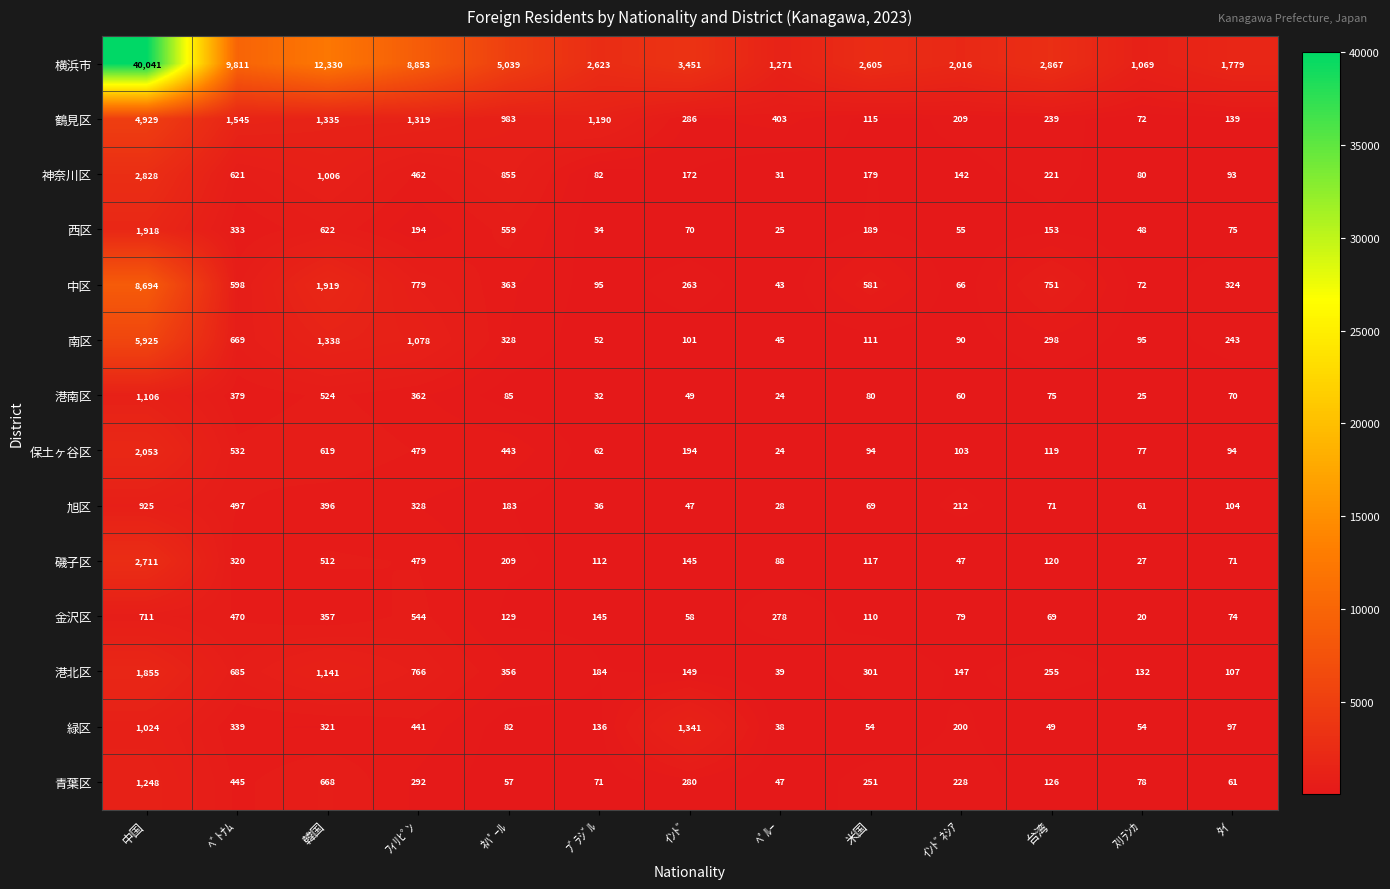

At which label does 港南区 first exceed 75?

中国